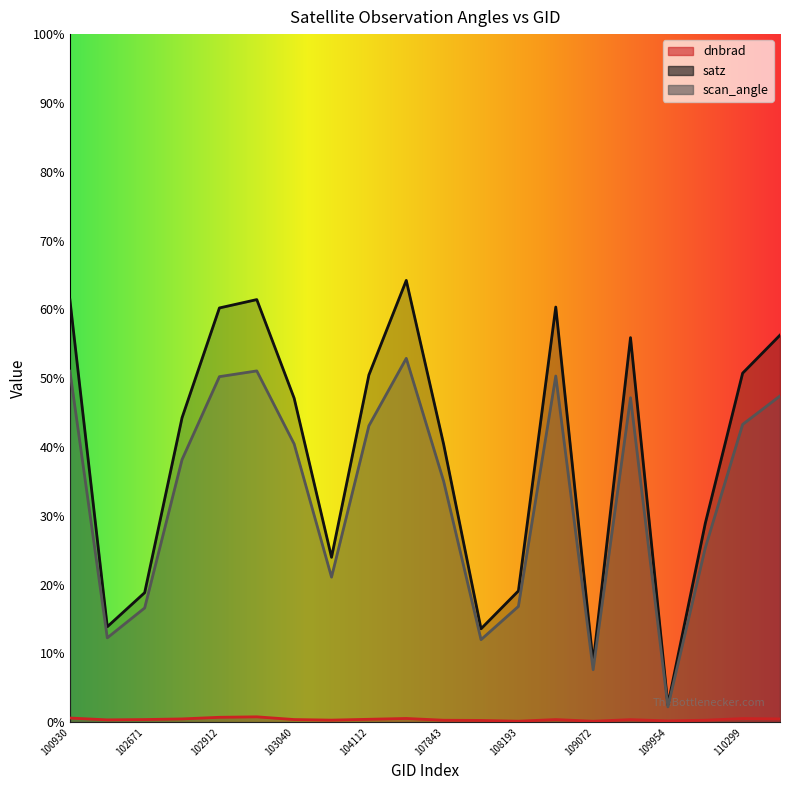

Reading right to left, extract all data points from this chart.

dnbrad: 115378=0.5	110299=0.5	110127=0.3	109954=0.2	109422=0.4	109072=0.1	108542=0.4	108193=0.1	108015=0.3	107843=0.3	107659=0.5	104112=0.4	103160=0.3	103040=0.4	102919=0.8	102912=0.7	102792=0.5	102671=0.4	102551=0.3	100930=0.6
satz: 115378=56.2	110299=50.7	110127=28.9	109954=2.5	109422=55.9	109072=8.6	108542=60.3	108193=19.1	108015=13.6	107843=40.4	107659=64.2	104112=50.5	103160=24.0	103040=47.1	102919=61.4	102912=60.2	102792=44.2	102671=18.8	102551=13.9	100930=61.4
scan_angle: 115378=47.4	110299=43.3	110127=25.3	109954=2.2	109422=47.2	109072=7.6	108542=50.3	108193=16.8	108015=12.0	107843=35.0	107659=52.9	104112=43.1	103160=21.1	103040=40.4	102919=51.1	102912=50.2	102792=38.2	102671=16.6	102551=12.3	100930=51.0